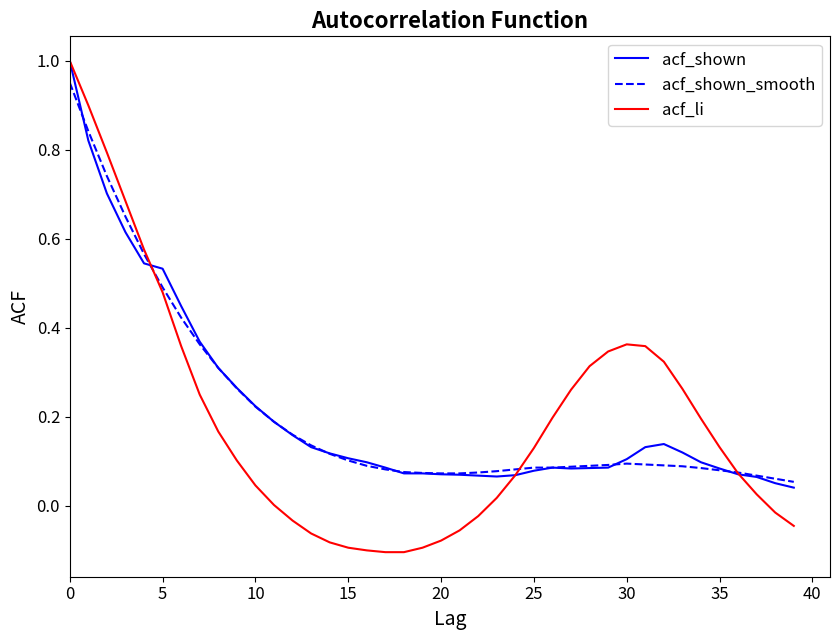

Which series has the widest spread of values?

acf_li